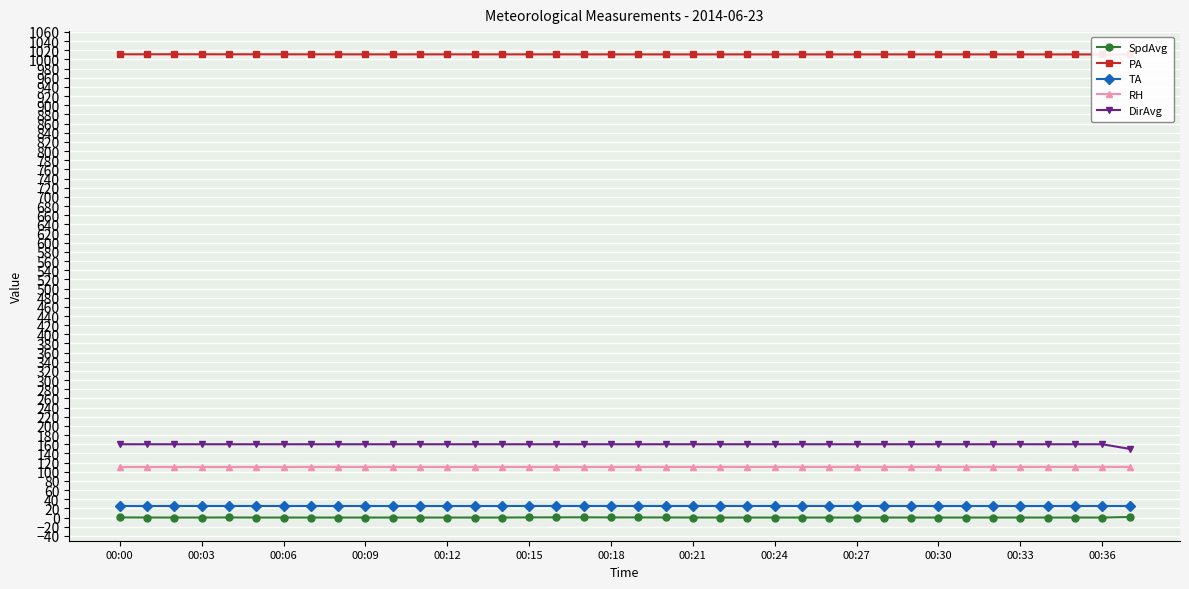

In PA, how many points are lower than both neighbors (excluding endpoints)?

6